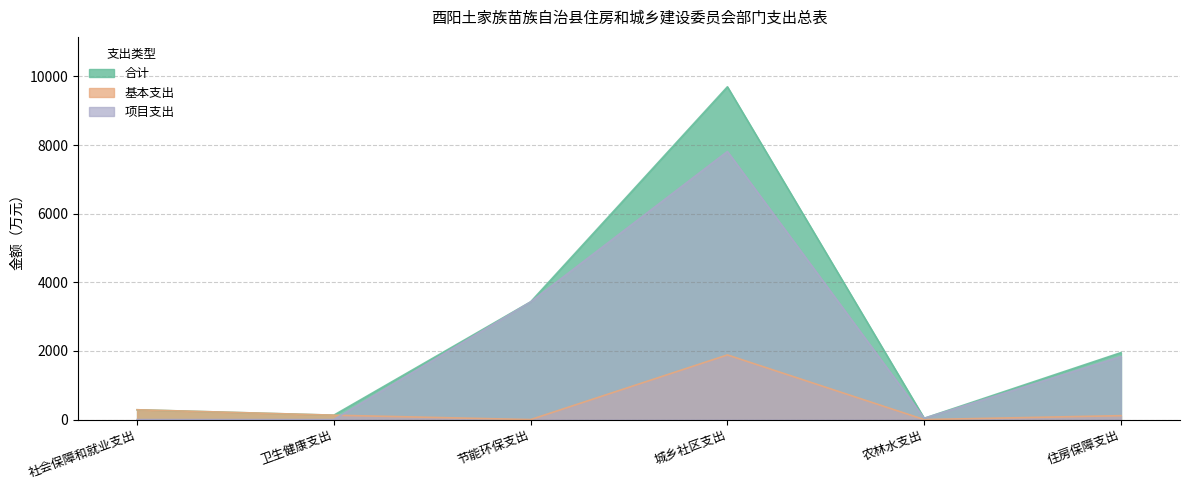

How many data points does each series have?

6